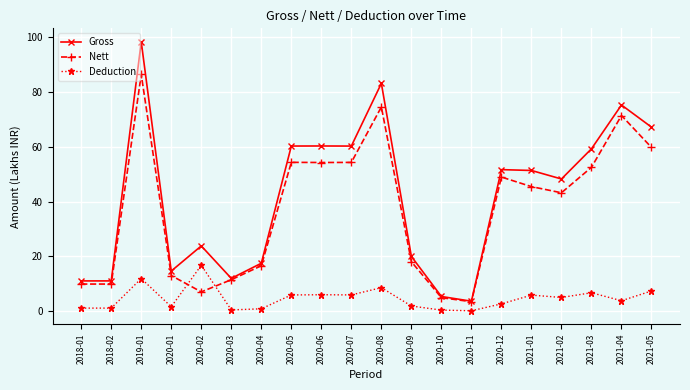

The value of Nett at 2021-02 is 18.3. True or false?

False